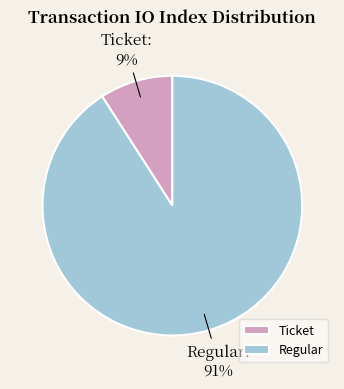

Combined, do Ticket and Regular account for over 50%?

Yes